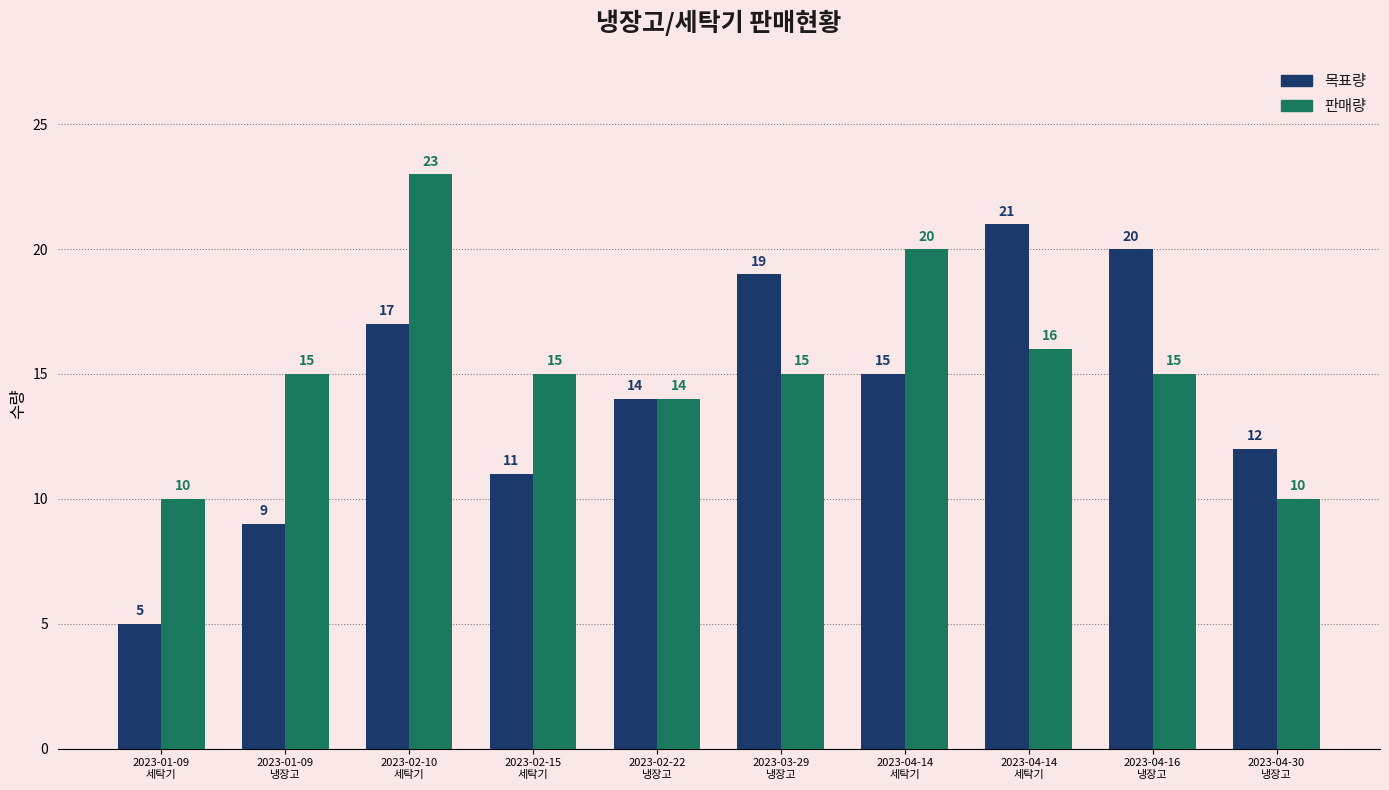

Reading left to right, what are all the values shown in this chart?

목표량: 5	9	17	11	14	19	15	21	20	12
판매량: 10	15	23	15	14	15	20	16	15	10